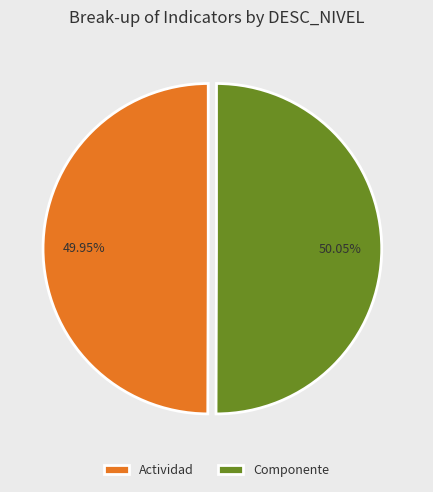

To the nearest percent, what percentage of the pie is Actividad?

50%